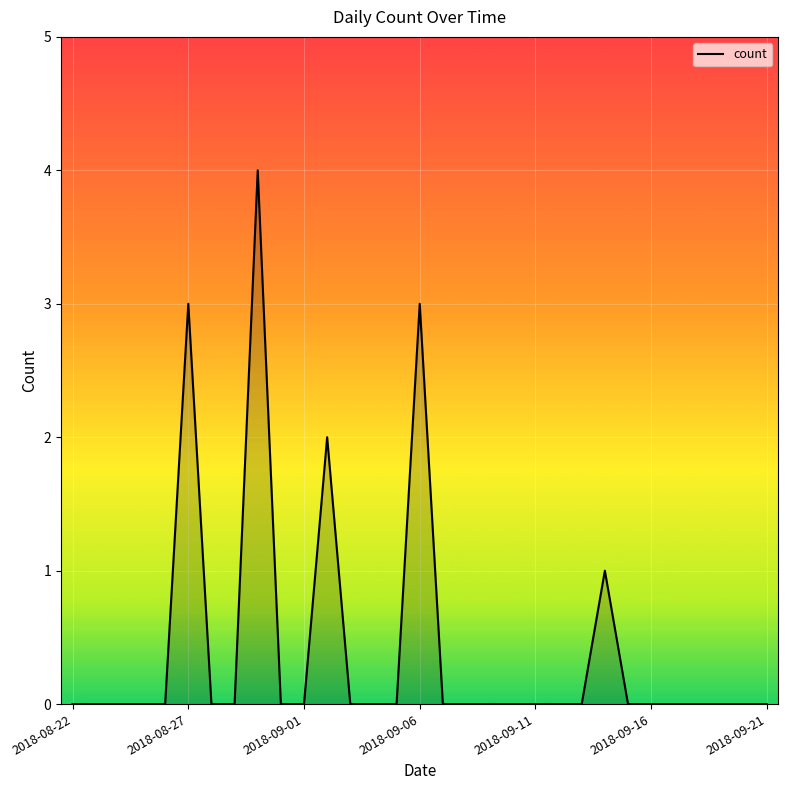

What is the maximum value shown in the chart?

4